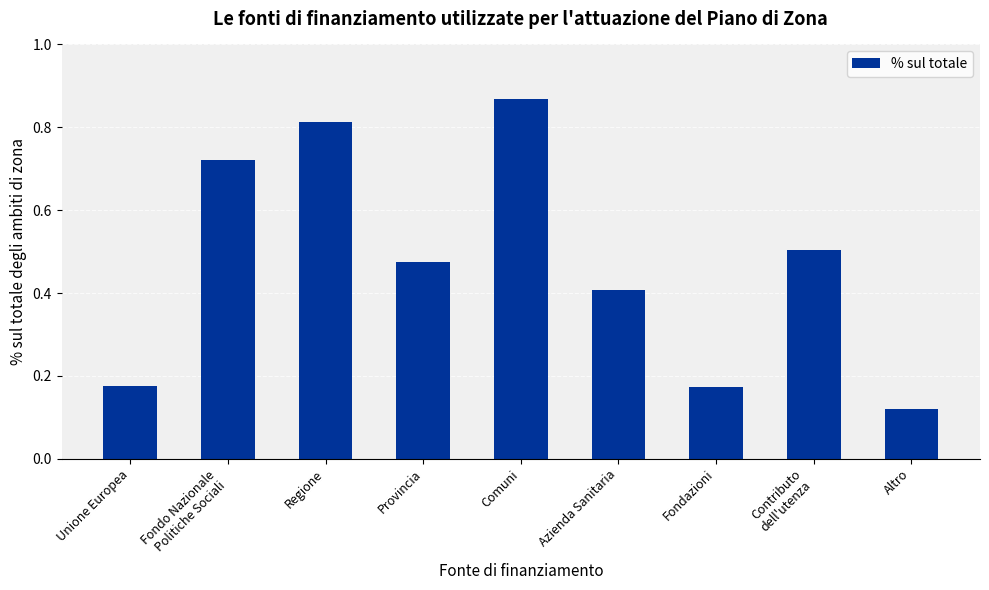

Count the values in the range 0 to 1.

9